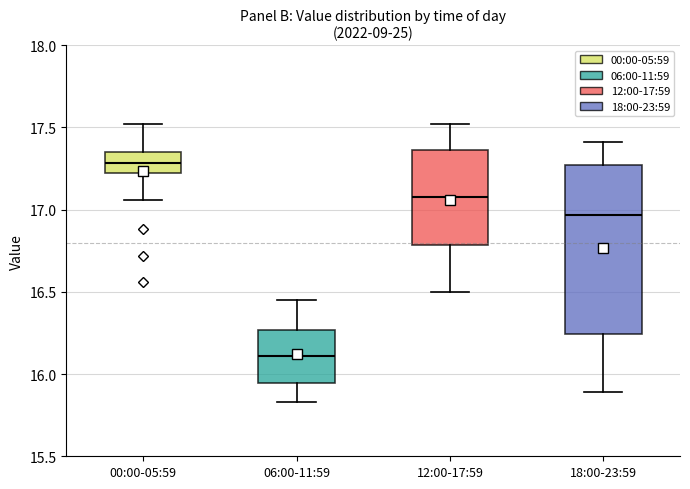

Reading left to right, transcribe this box plot: for each box, give where its median line is, the range the box spans, and where its two whiskers end, as read against the y-axis. The values are not printed on the chart, so give them approximately, as read against the axis.

00:00-05:59: median 17.30, box 17.25 to 17.35, whiskers 17.05 to 17.50
06:00-11:59: median 16.10, box 15.95 to 16.25, whiskers 15.85 to 16.45
12:00-17:59: median 17.10, box 16.80 to 17.35, whiskers 16.50 to 17.50
18:00-23:59: median 16.95, box 16.25 to 17.25, whiskers 15.90 to 17.40